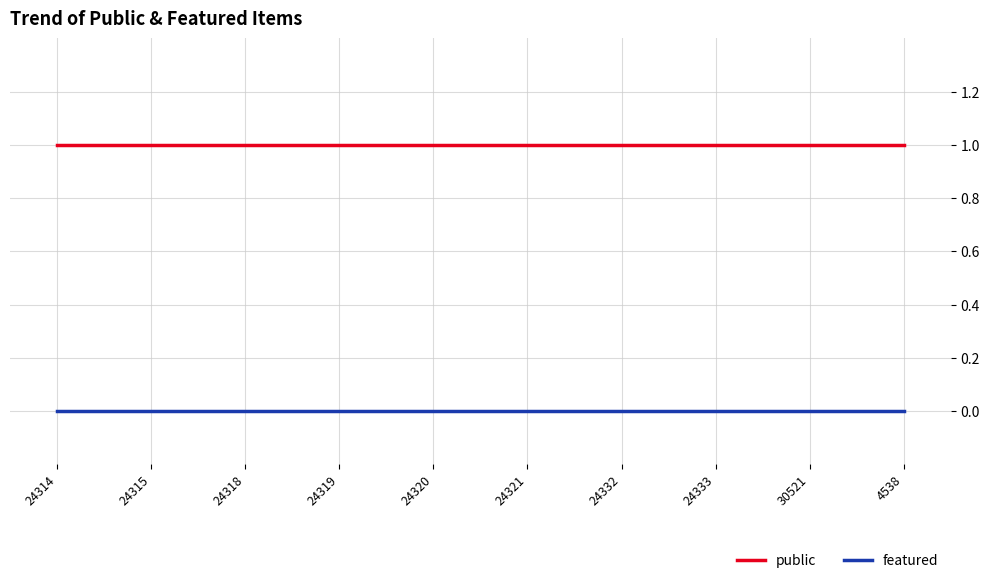

Is the value of featured at 24319 greater than the value of public at 24332?

No